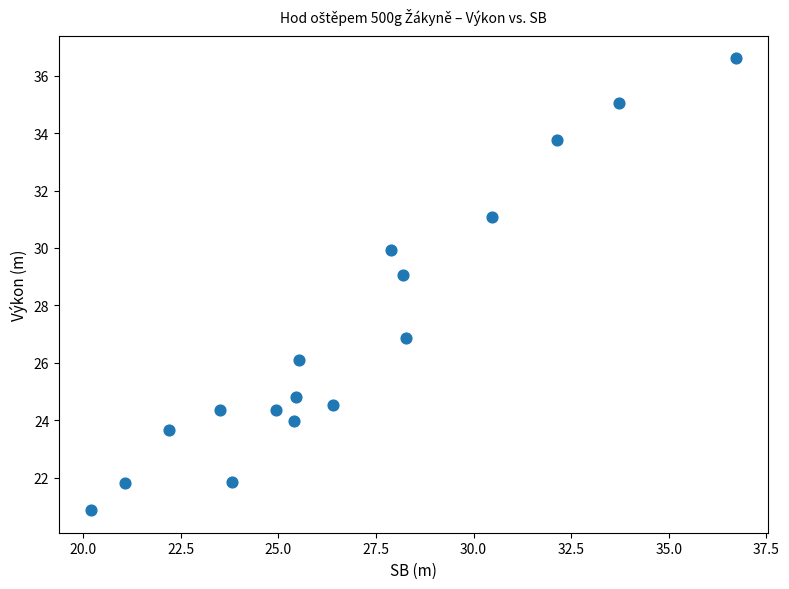

What is the range of Y values (max minus min)?

15.7